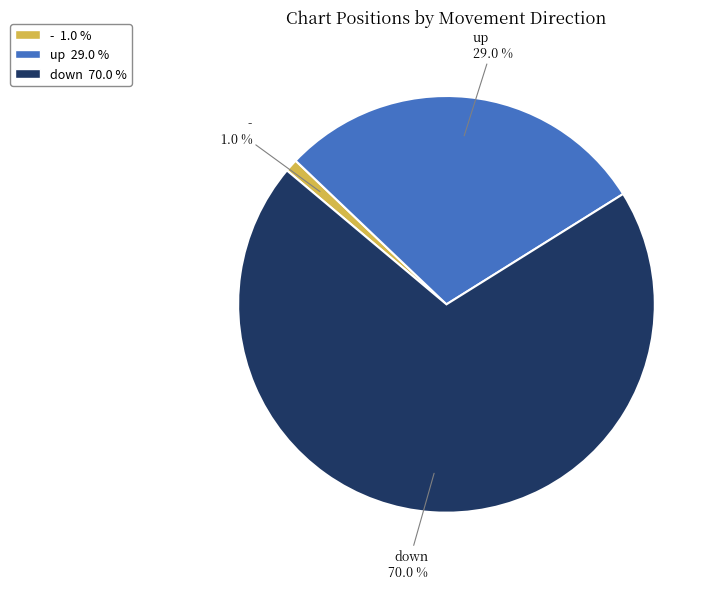

What percentage do up and down together represent?

99.0%